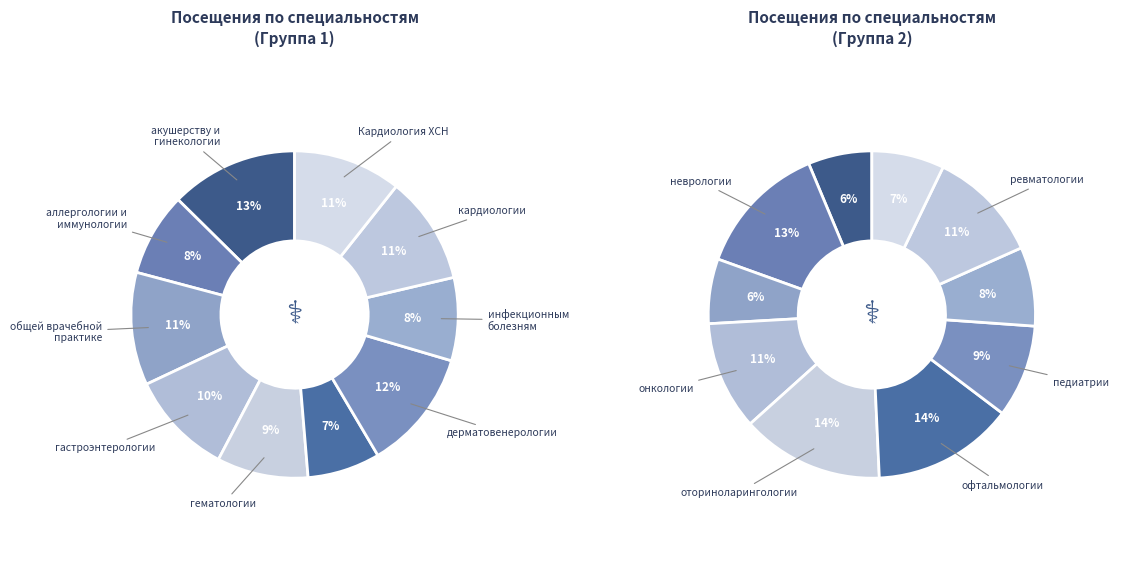

Is it true that онкологии is 14% of the pie?

False